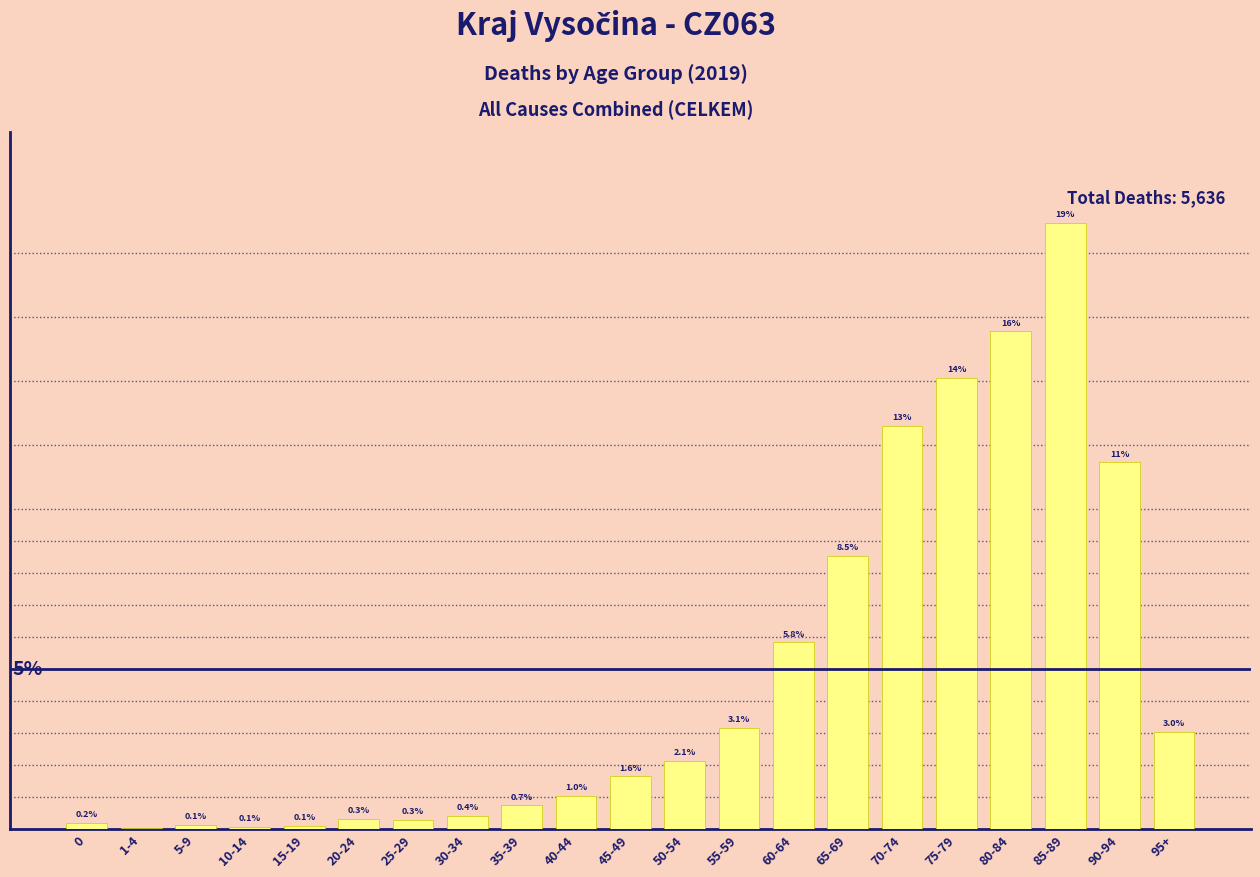

Where is the data nearest to the value 9?

65-69